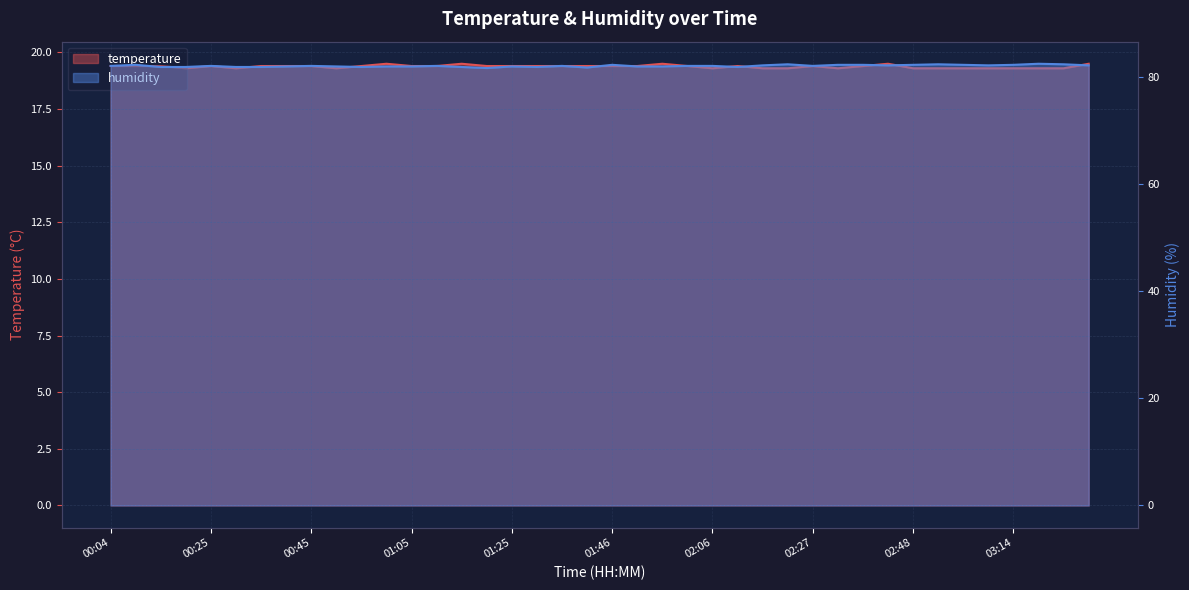

How many humidity values are between 81 and 82?

25